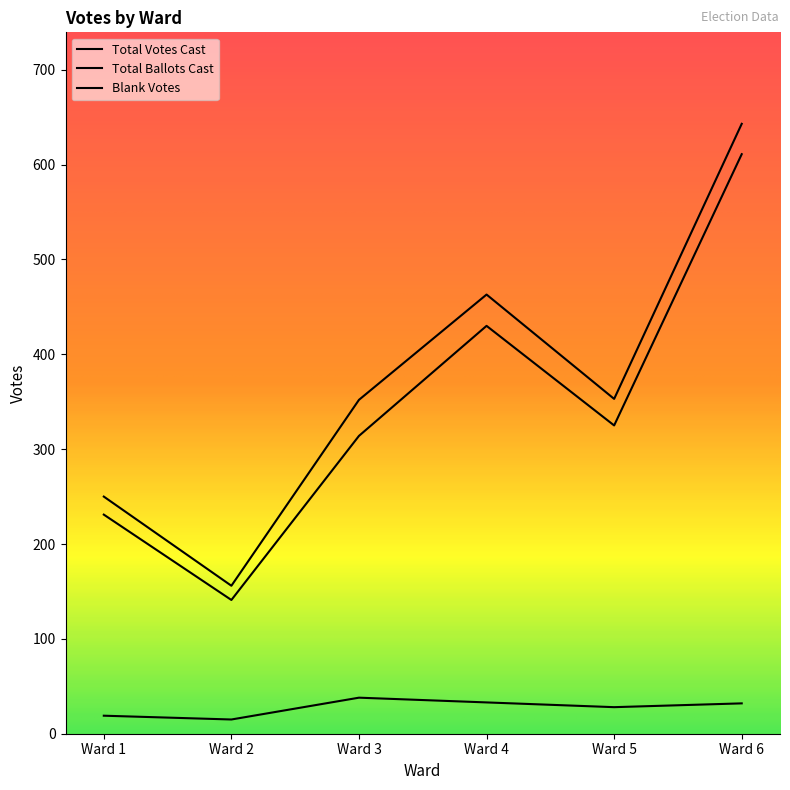

How many lines are shown in the chart?

3